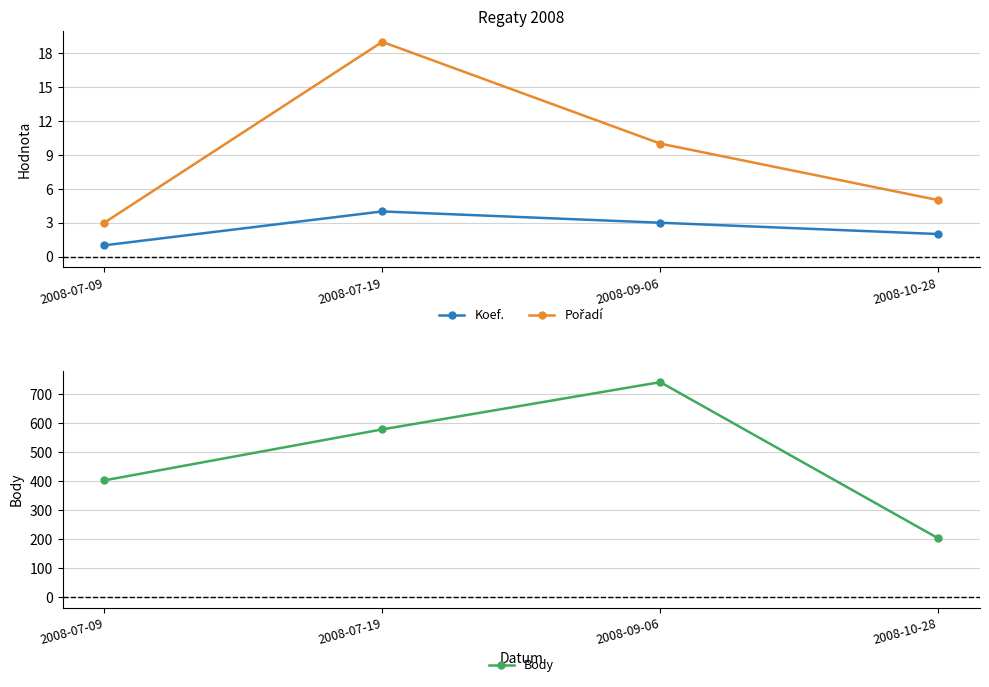

How many values in the Body series exceed 578?

1